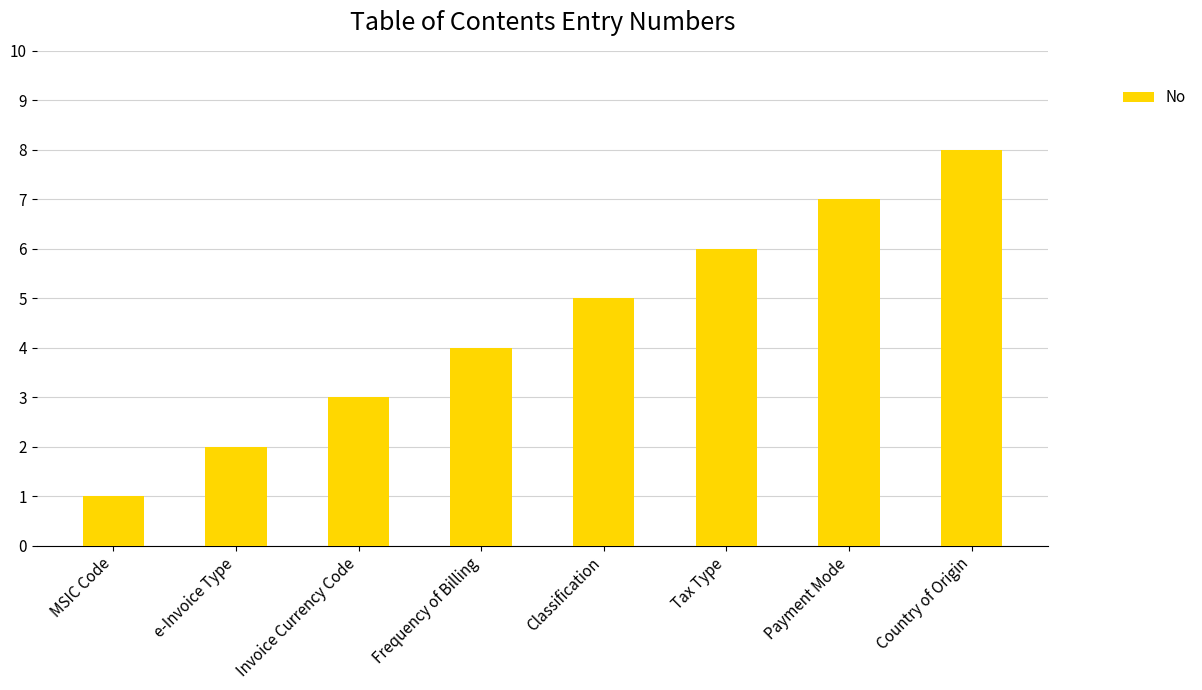

How many values are below 5?

4